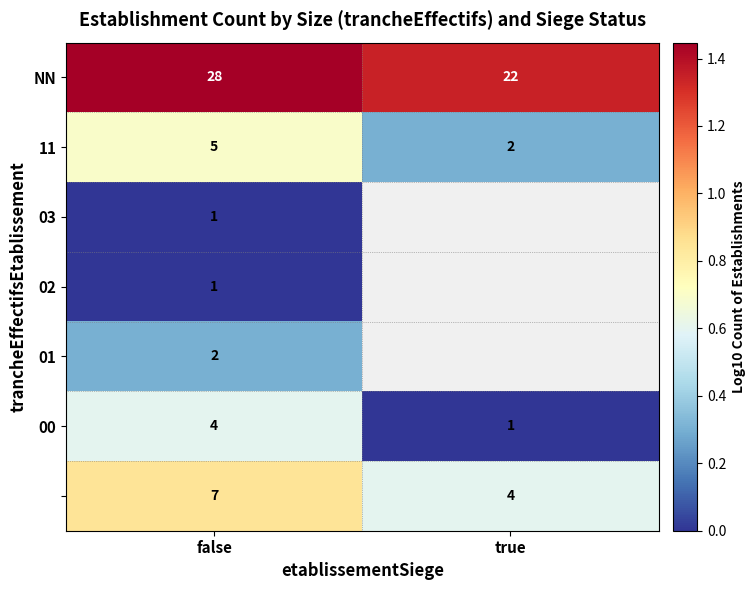

Which category has the lowest value across all series?

false